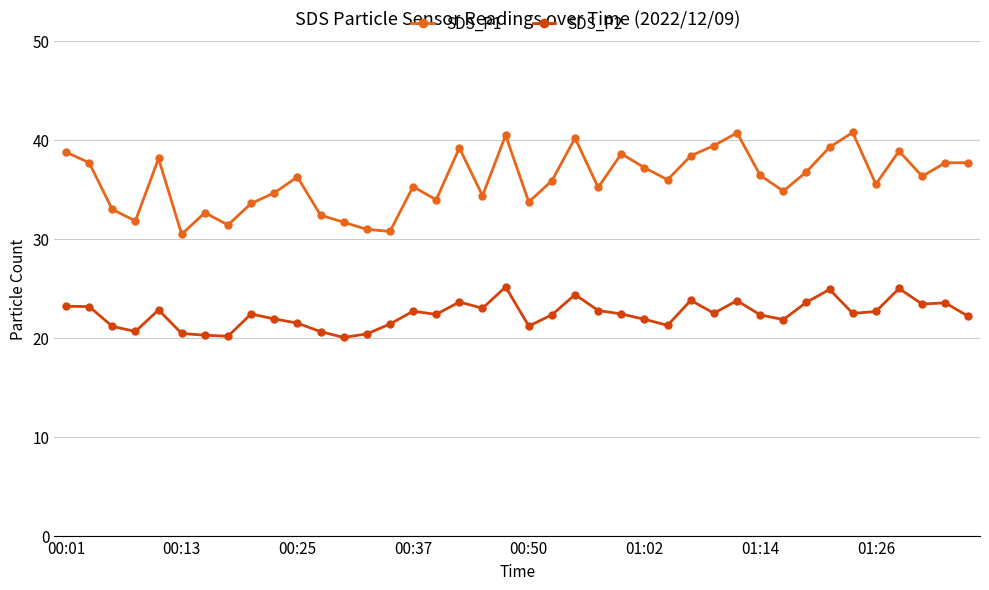

What is the average value of the SDS_P2 series?

22.4